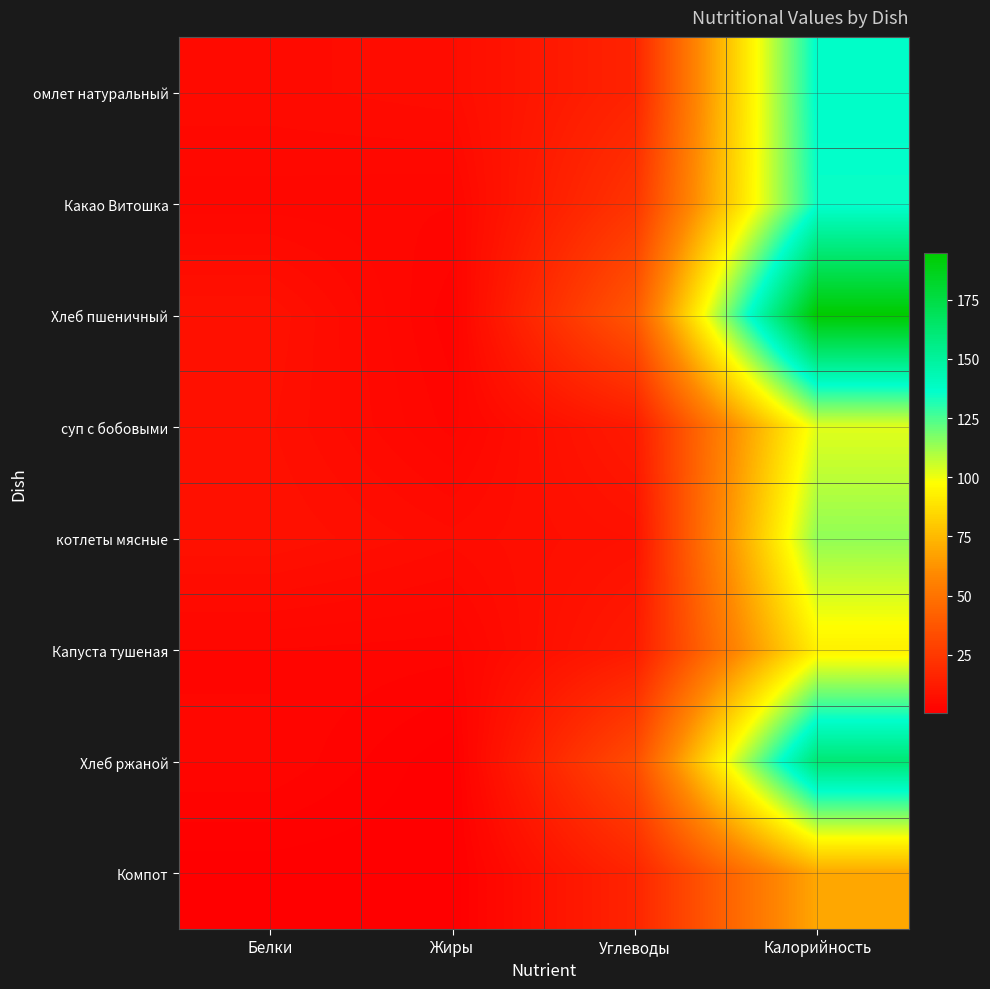

Which series has the largest total across all categories?

Хлеб пшеничный